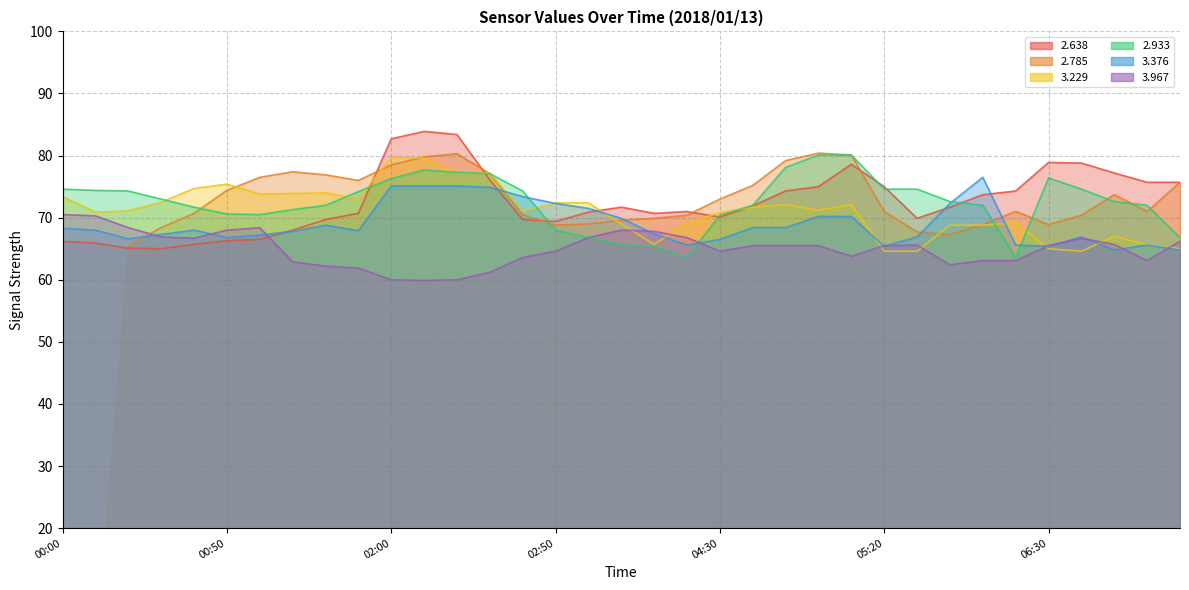

The 3.967 series shows 42.4 at 02:50. True or false?

False